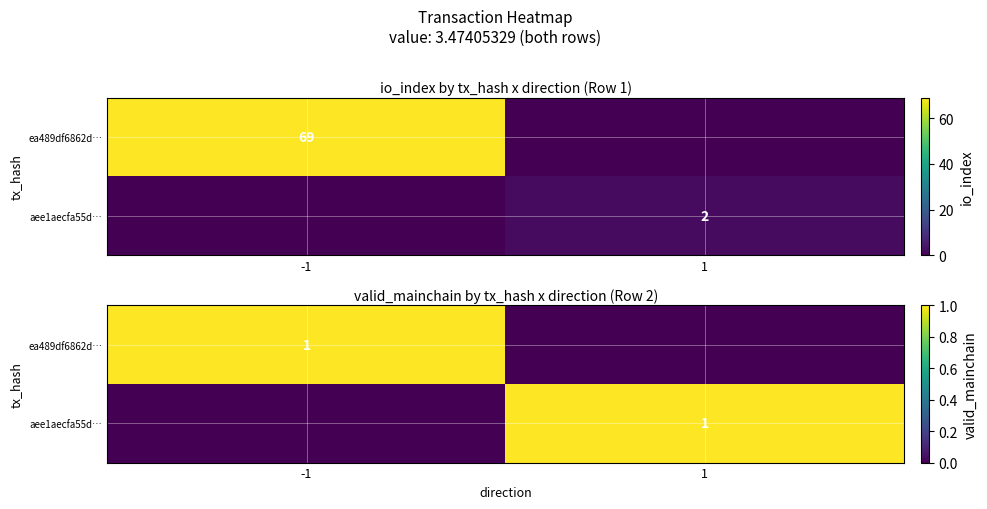

Which series has the largest range (max minus min)?

ea489df6862d…